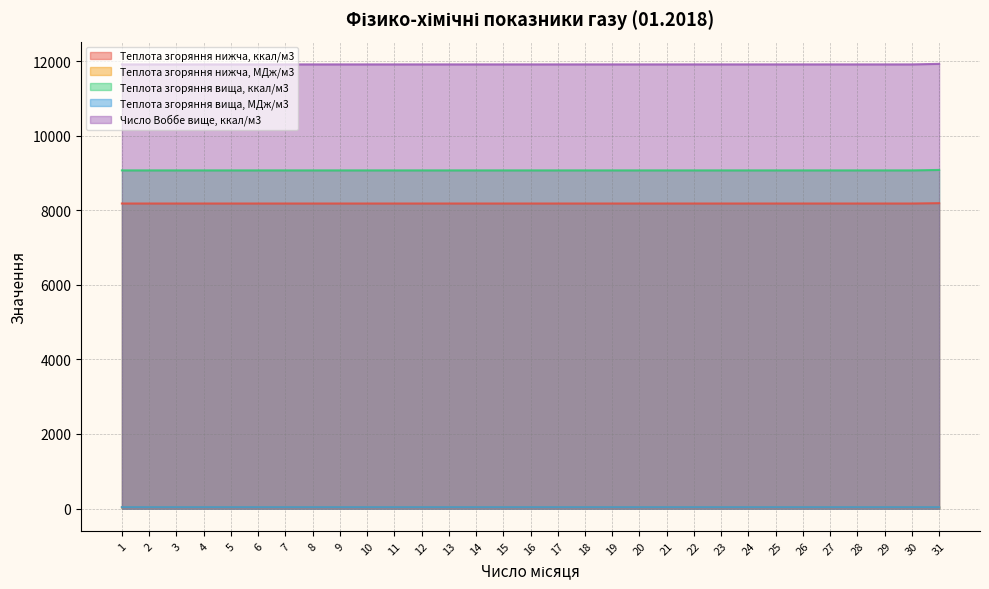

True or false: Теплота згоряння нижча, ккал/м3 and Теплота згоряння вища, МДж/м3 cross at least once.

False